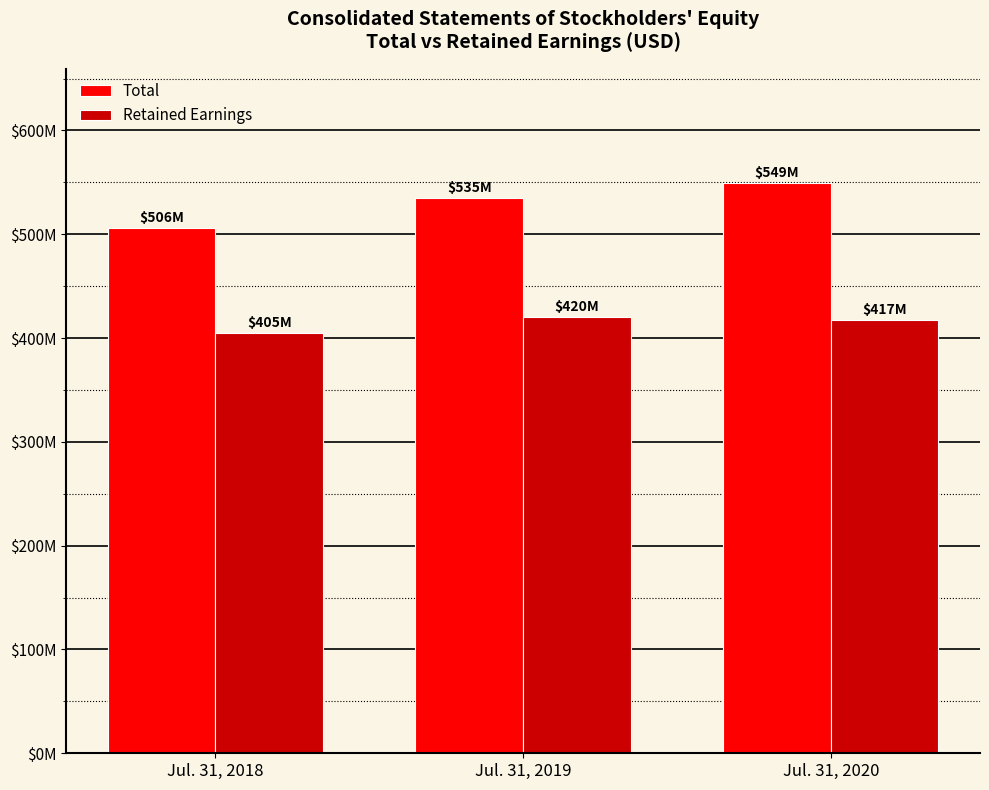

What is the sum of the Retained Earnings values at Jul. 31, 2019 and Jul. 31, 2018?

825527000